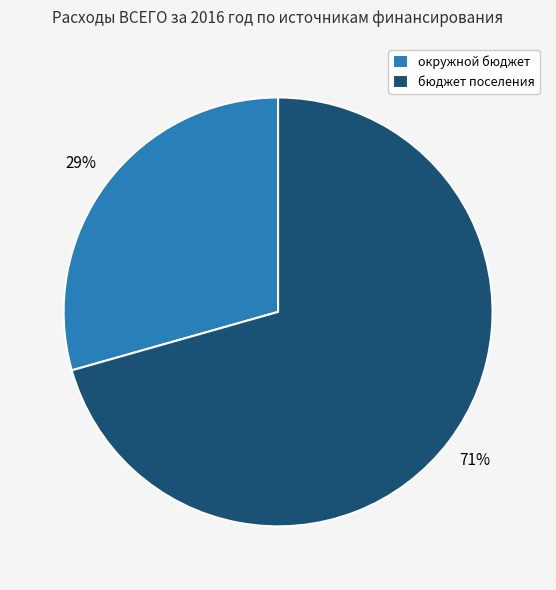

Which category accounts for the majority?

бюджет поселения